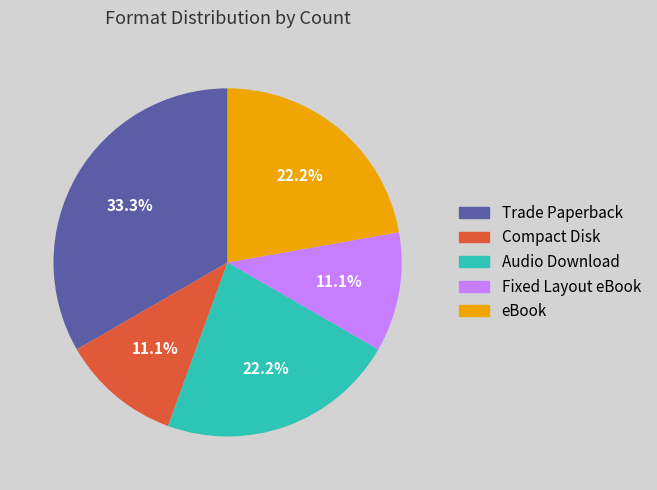

How many slices are in this pie chart?

5